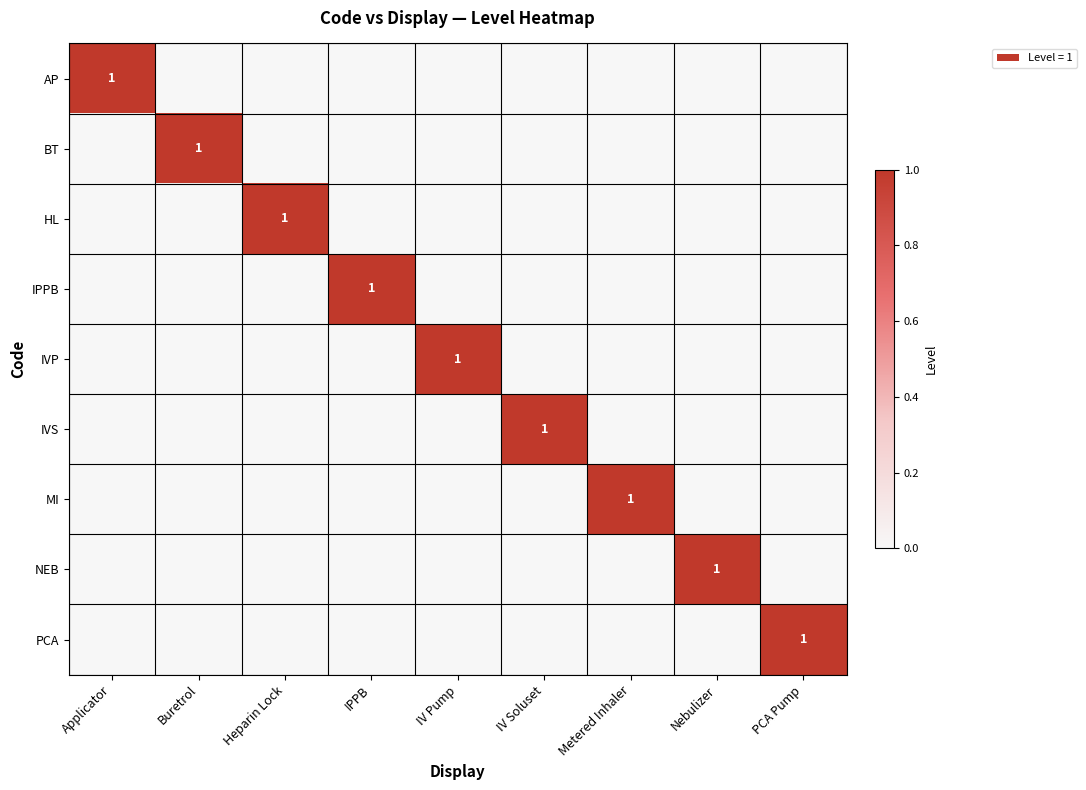

List the labels in order of IVS value, largest first.

IV Soluset, Applicator, Buretrol, Heparin Lock, IPPB, IV Pump, Metered Inhaler, Nebulizer, PCA Pump